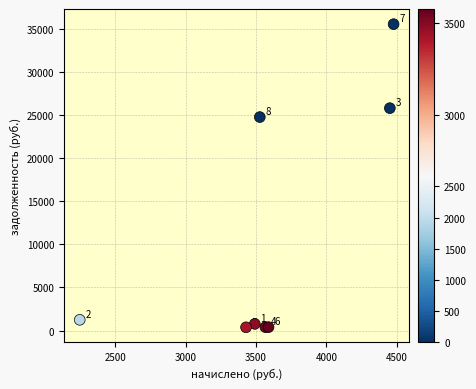

What Y value in the scatter plot is closest to 17950?

24750.2